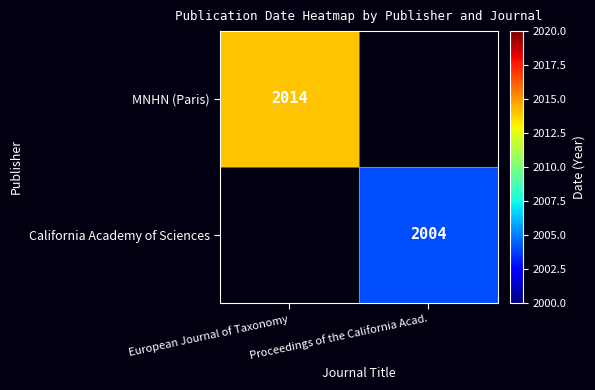

The value of MNHN (Paris) at European Journal of Taxonomy is 975. True or false?

False